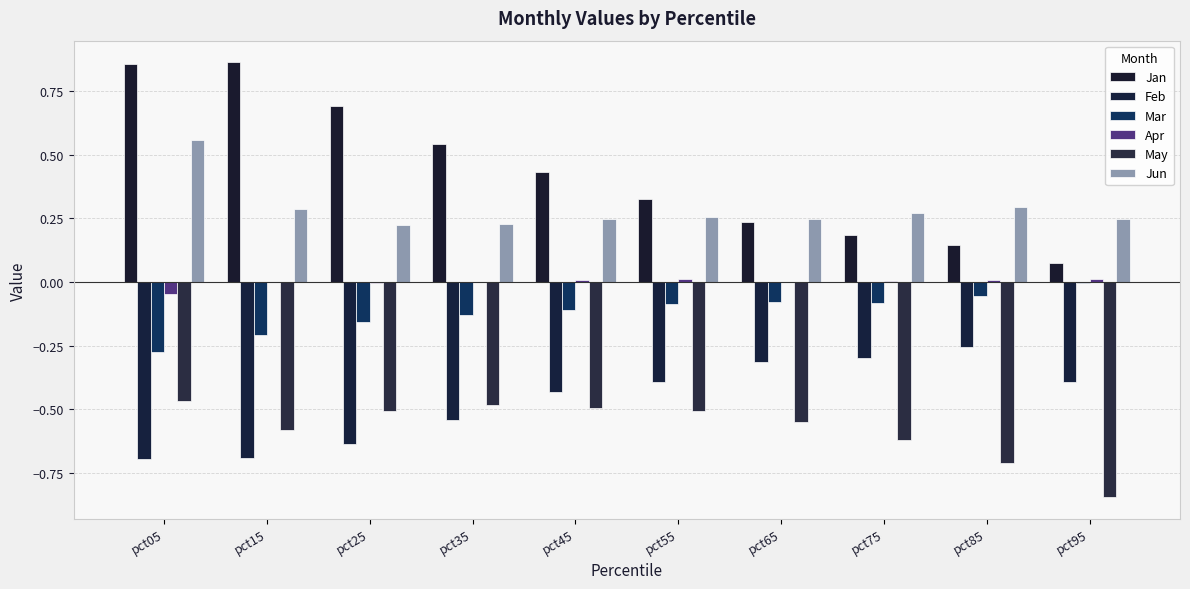

What value does the Feb series have at pct05?

-0.7